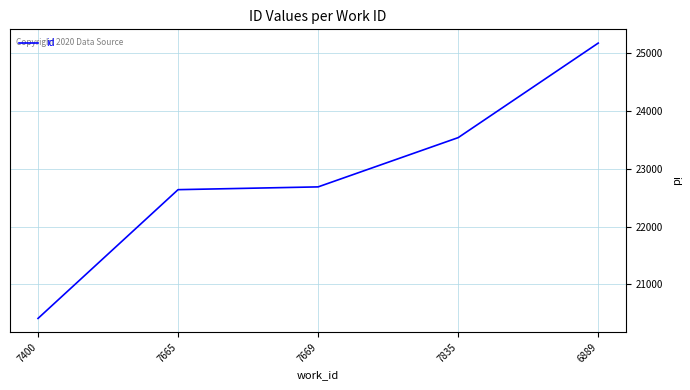

Rank the categories by value from lowest to highest.

7400, 7665, 7669, 7835, 6889